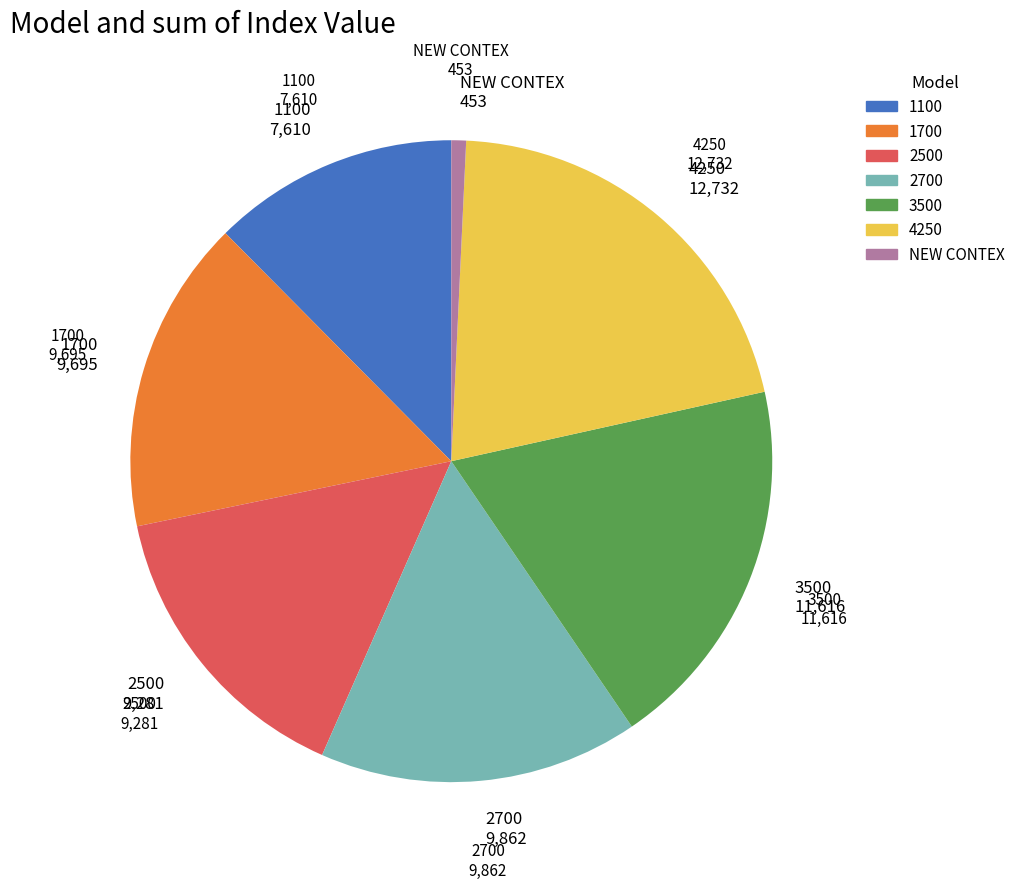

Do 2700 and NEW CONTEX together represent more than half of the pie?

No